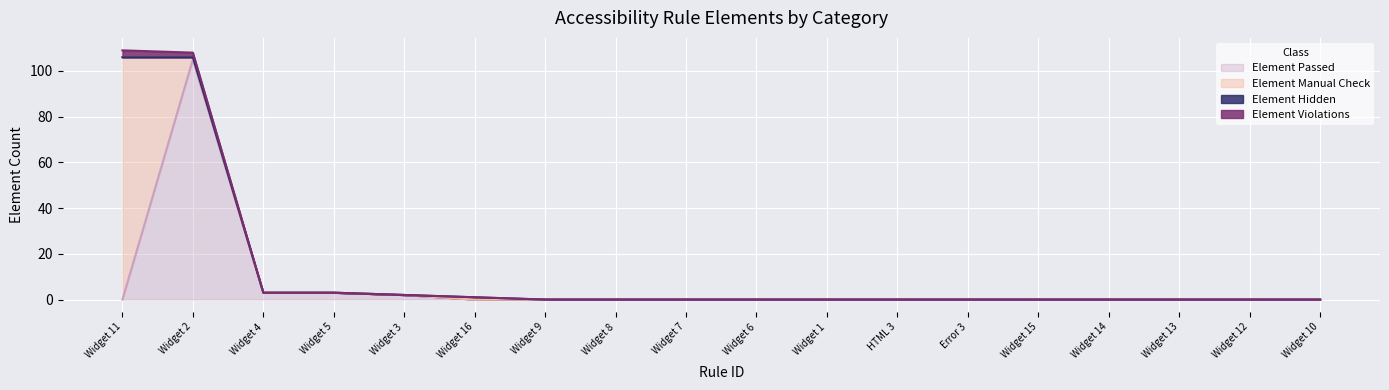

The value of Element Passed at Widget 3 is 3. True or false?

False